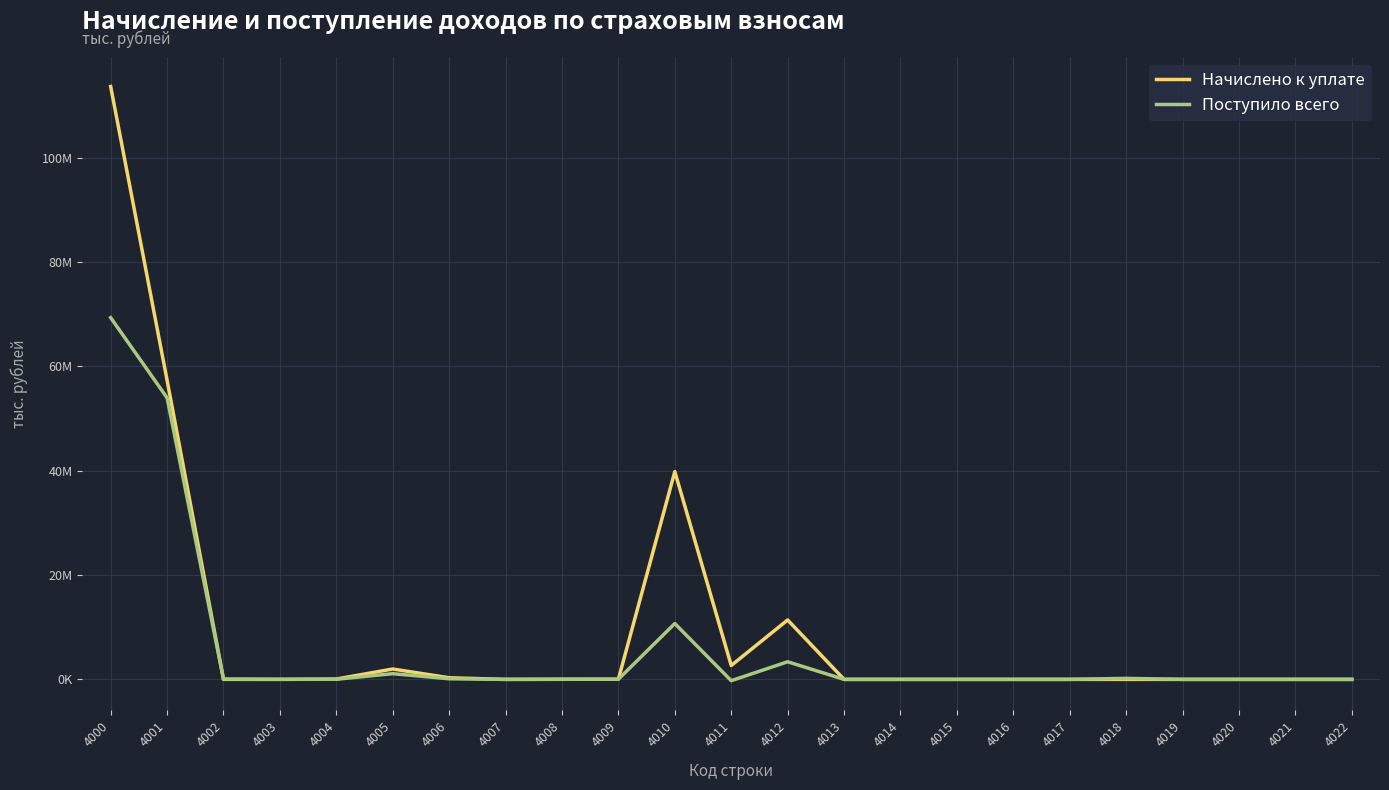

Where do Начислено к уплате and Поступило всего first cross each other?

4001 and 4002